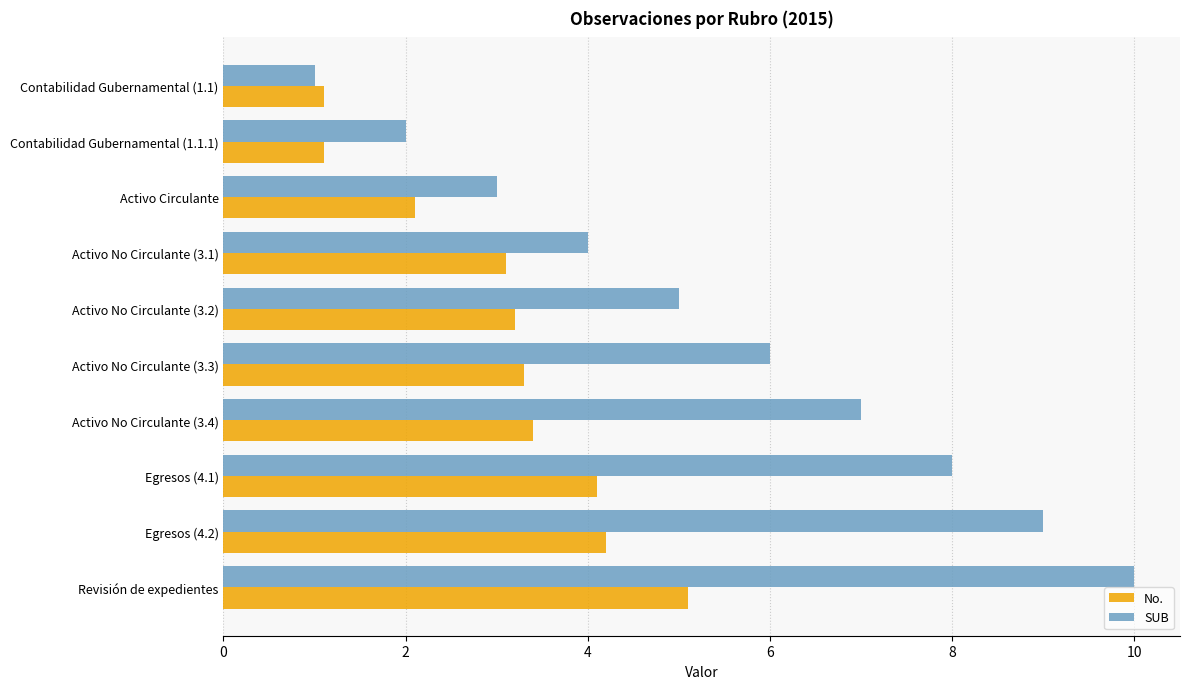

Which series has the largest range (max minus min)?

SUB